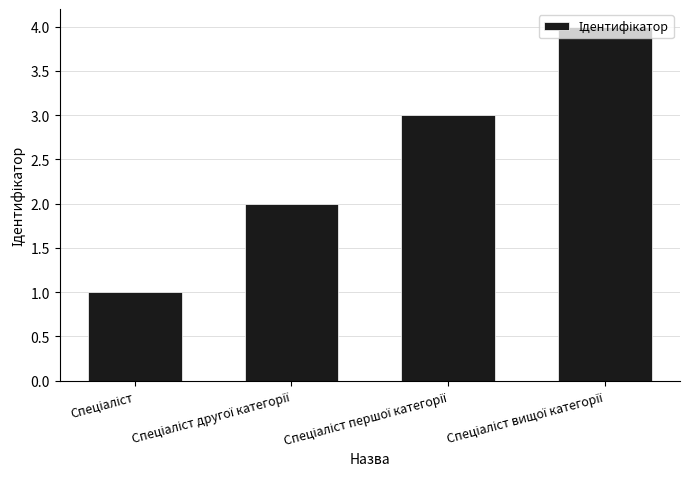

Reading left to right, list all the values displayed in this chart.

1	2	3	4